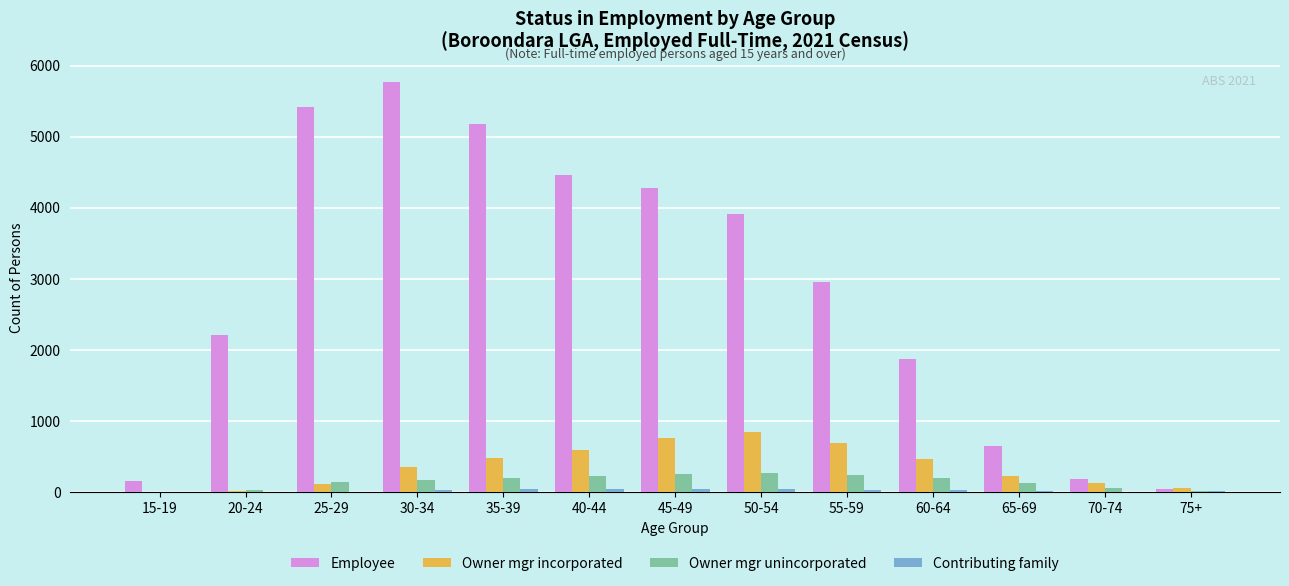

Which series changed the most between 25-29 and 75+?

Employee